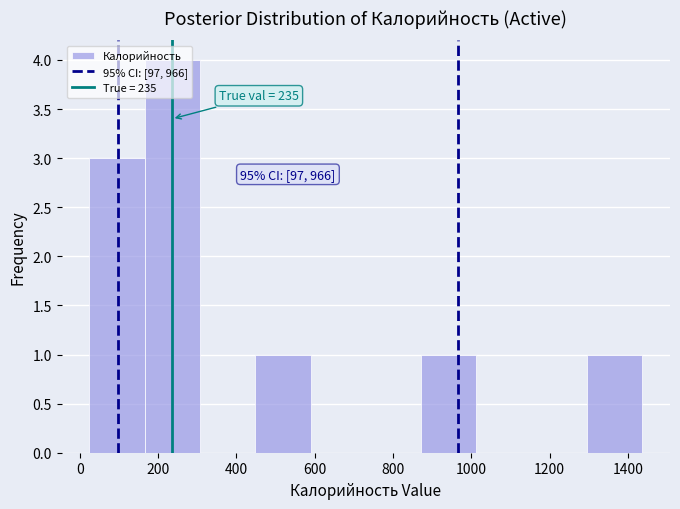

Over which range of the x-axis is the bar tallest?

160 to 300